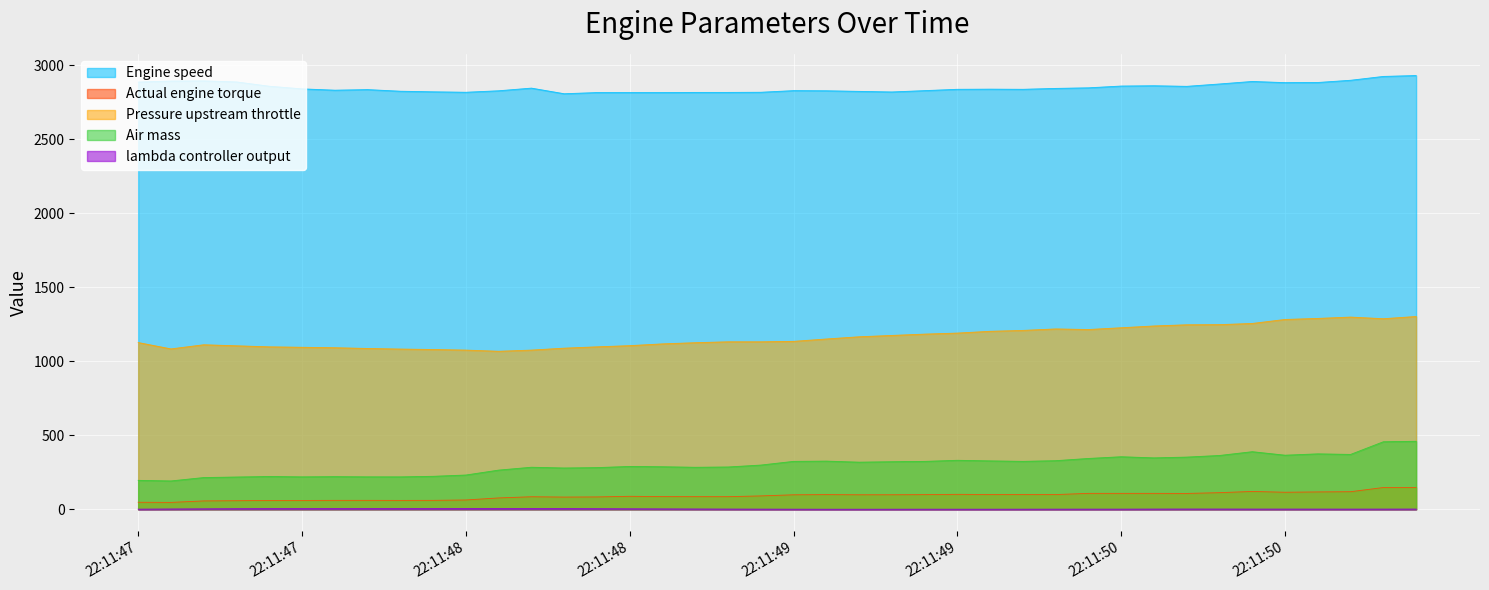

True or false: Engine speed and Air mass intersect in this chart.

False